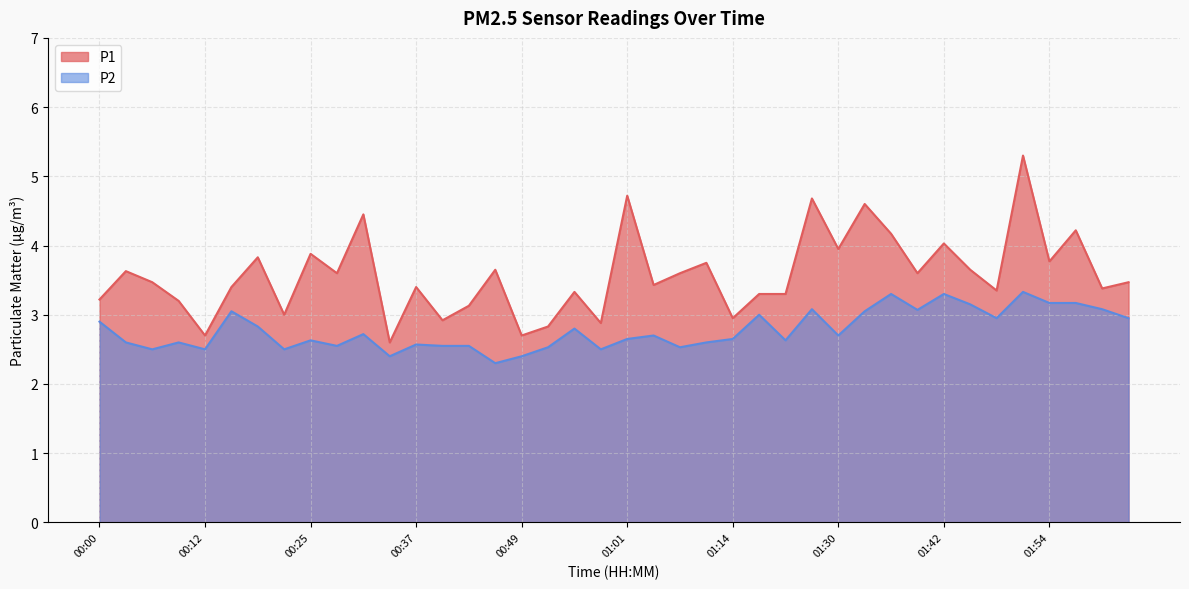

How many values in the P1 series exceed 3?

32